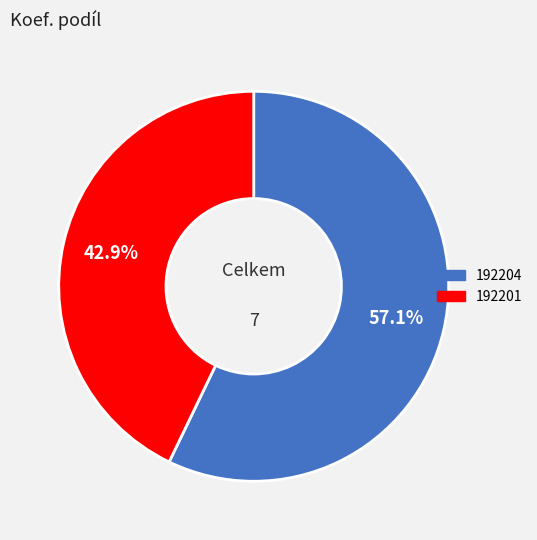

Is it true that 192204 is 68% of the pie?

False